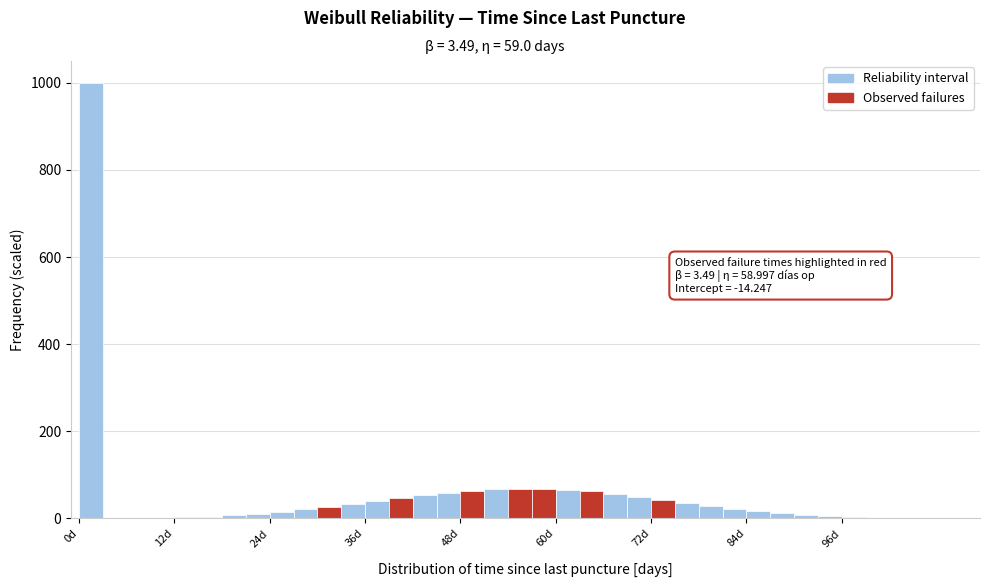

Read against the x-axis, roughly where is the centre of the tallest bar?

2